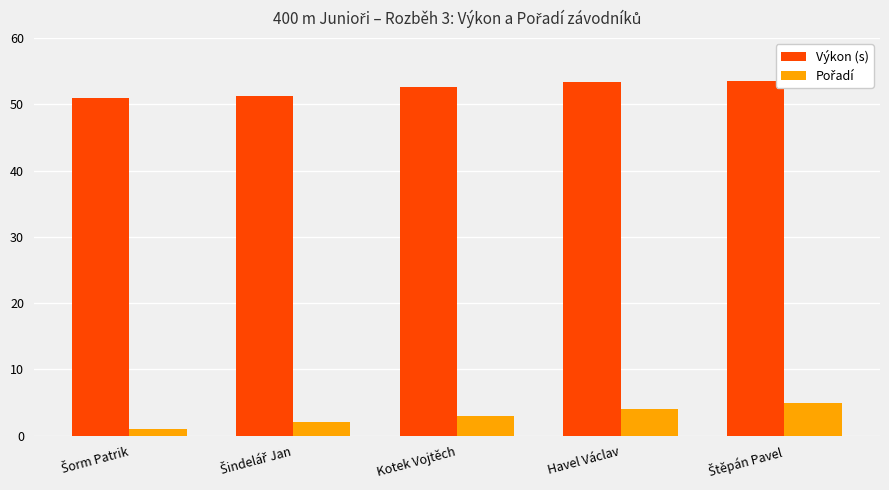

How many data points in Výkon (s) are less than 52?

2